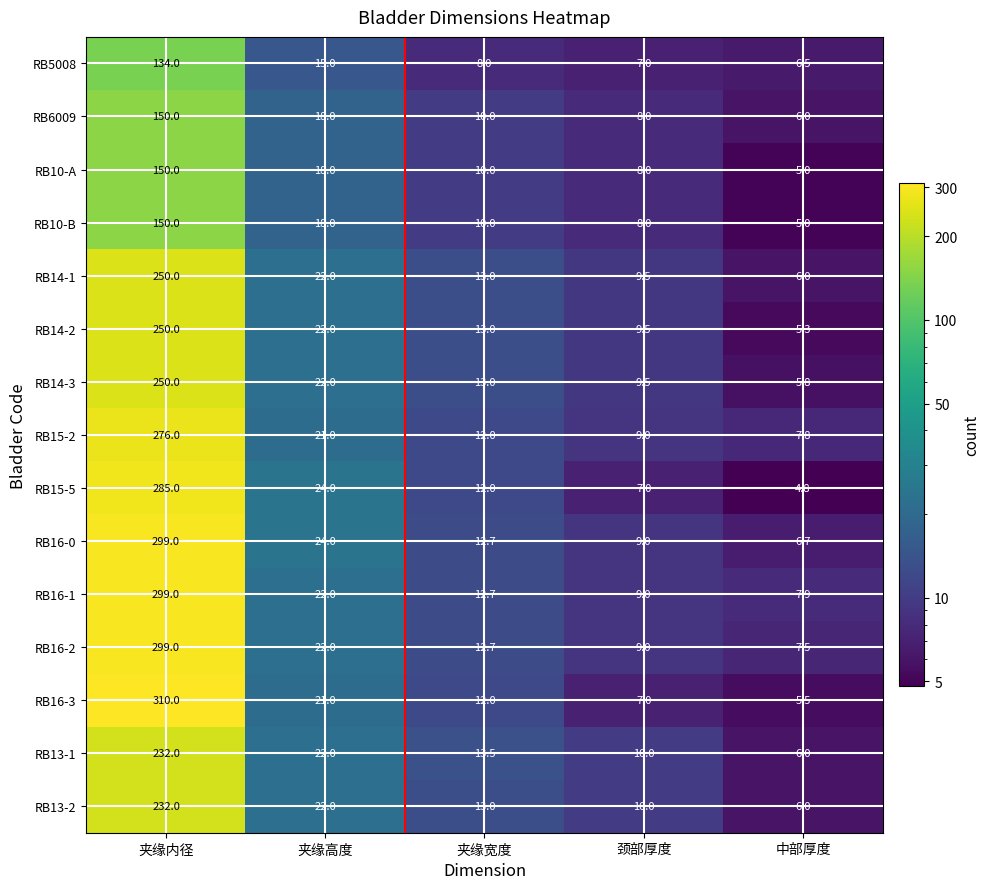

What value does the RB16-3 series have at 夹缘宽度?

12.0